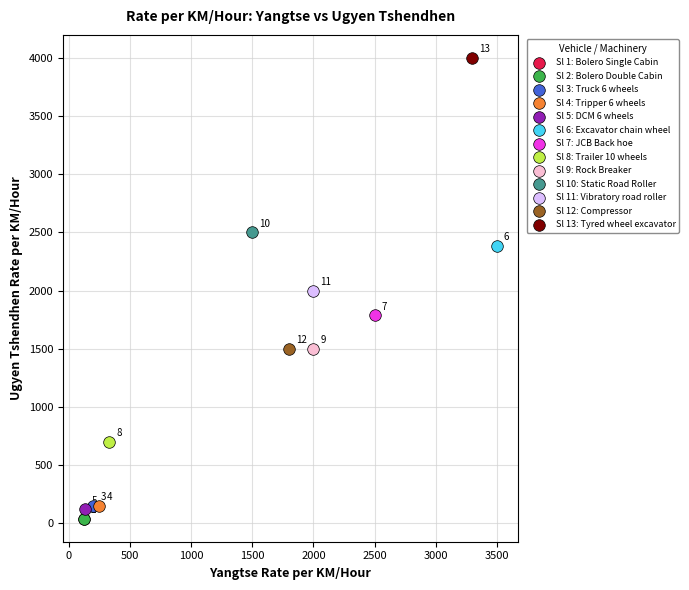

What are all the series names shown in the legend?

Sl 1: Bolero Single Cabin, Sl 2: Bolero Double Cabin, Sl 3: Truck 6 wheels, Sl 4: Tripper 6 wheels, Sl 5: DCM 6 wheels, Sl 6: Excavator chain wheel, Sl 7: JCB Back hoe, Sl 8: Trailer 10 wheels, Sl 9: Rock Breaker, Sl 10: Static Road Roller, Sl 11: Vibratory road roller, Sl 12: Compressor, Sl 13: Tyred wheel excavator